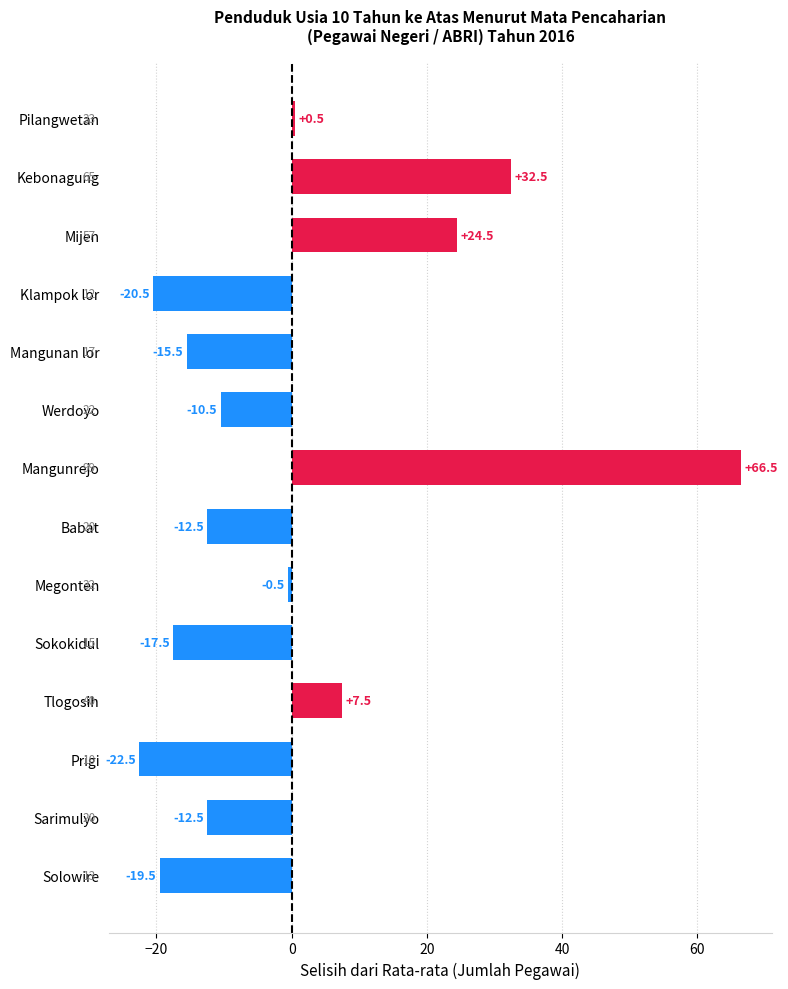

The chart shows a value of 0.5 at Pilangwetan. True or false?

True